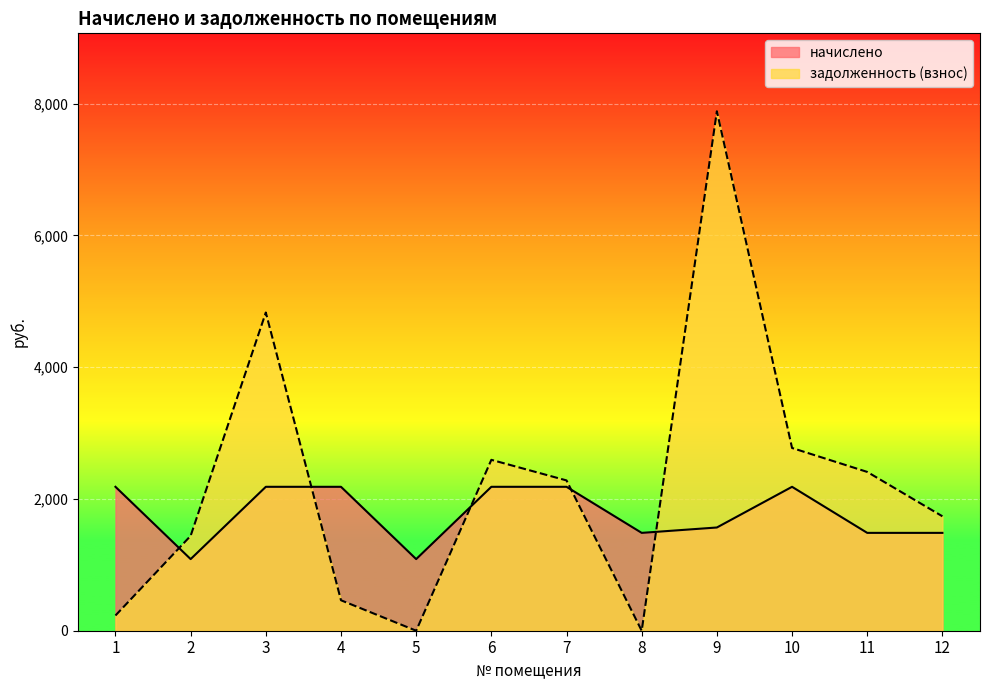

True or false: начислено has a value of 3841.3 at 1.

False